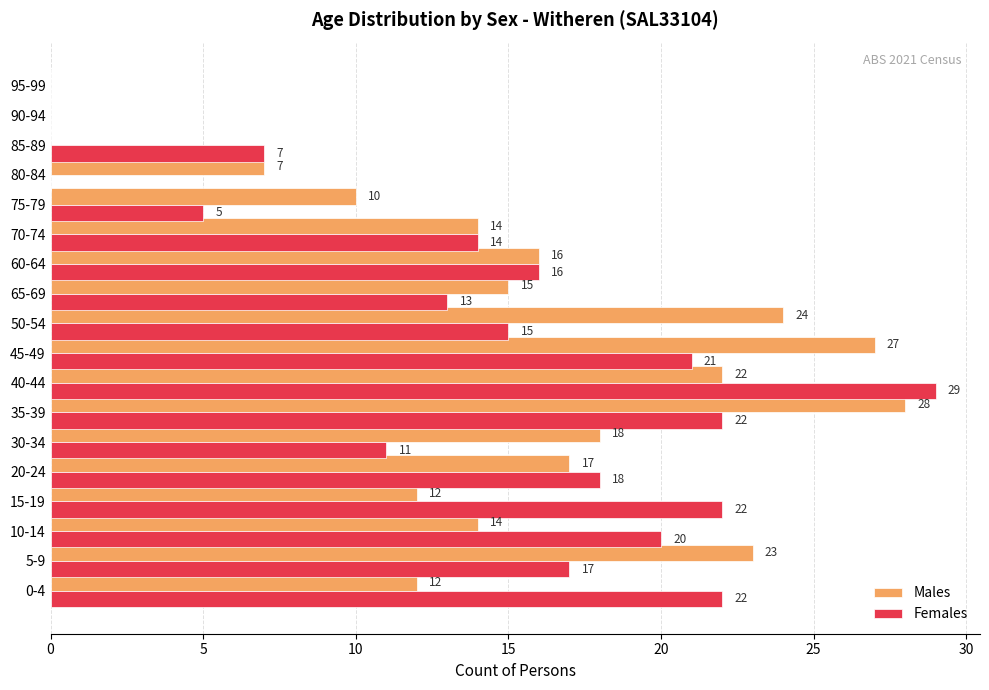

What are all the series names shown in the legend?

Males, Females